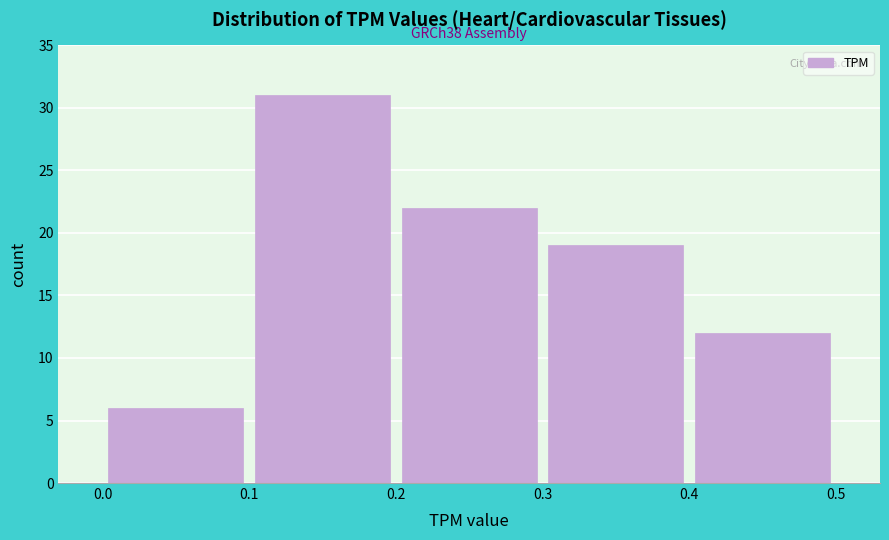

Over which range of the x-axis is the bar tallest?

0.1 to 0.2